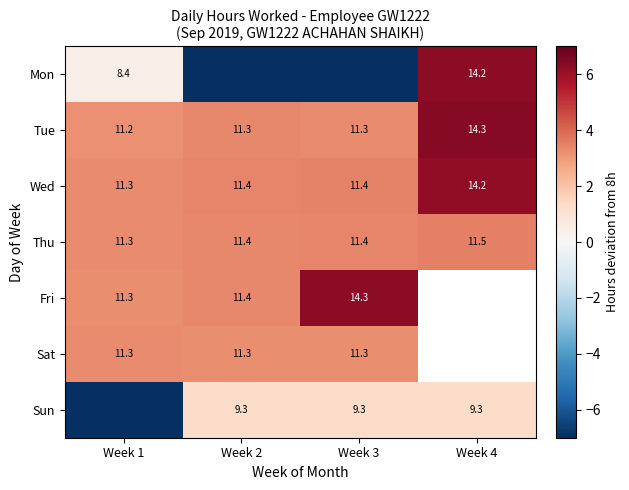

Is the value of Sun at Week 2 greater than the value of Wed at Week 1?

No